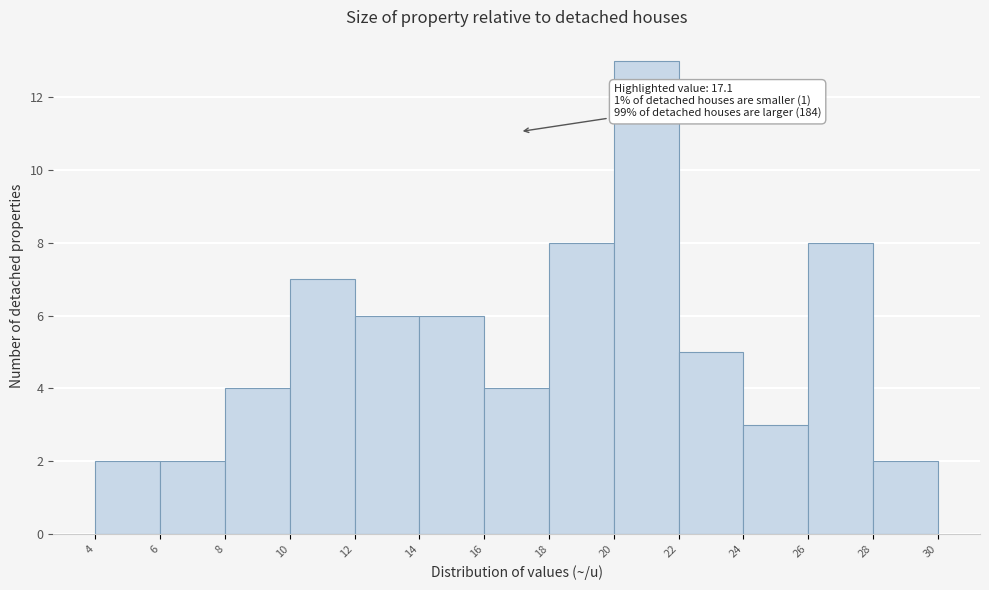

Which range on the x-axis has the tallest bar?

20 to 22